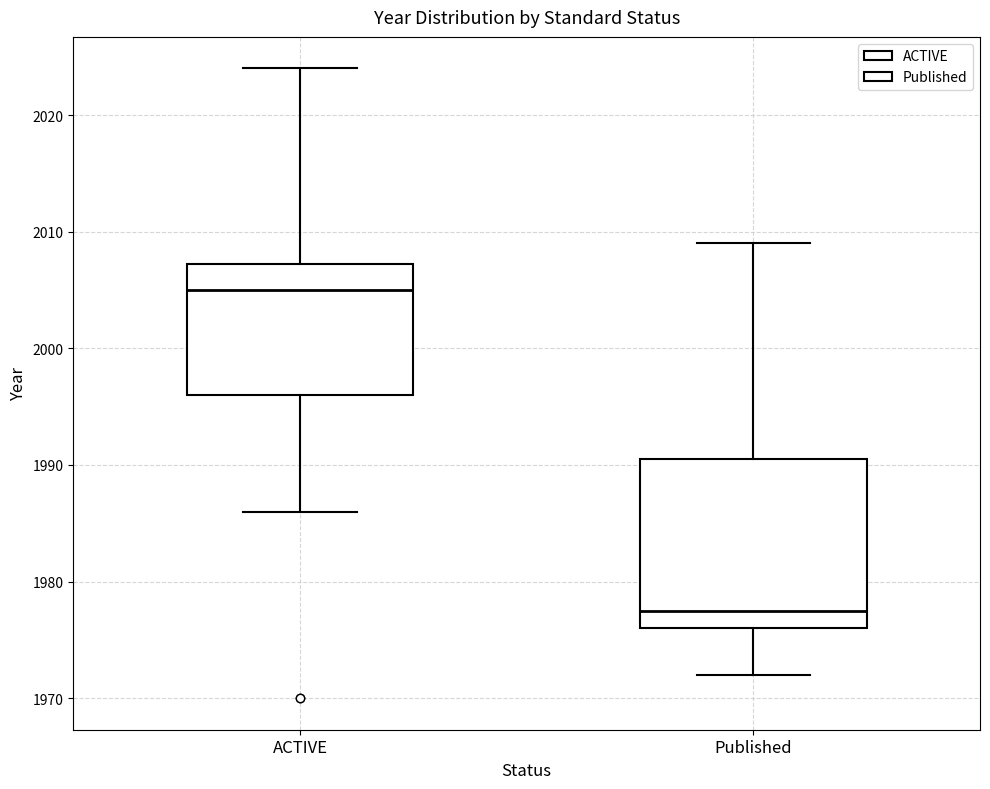

Where does the lower whisker of the box for ACTIVE end on the y-axis? The values are not printed on the chart, so give them approximately, as read against the axis.

1986